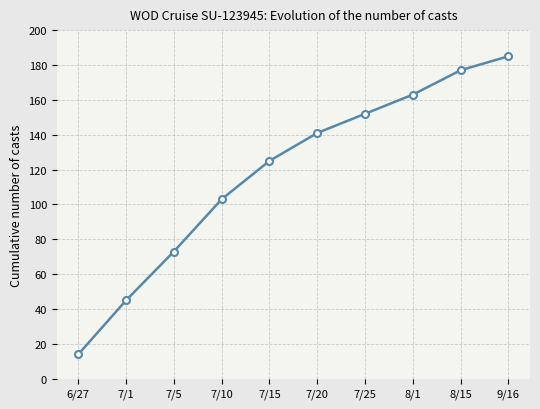

At which label is the value closest to 99?

7/10